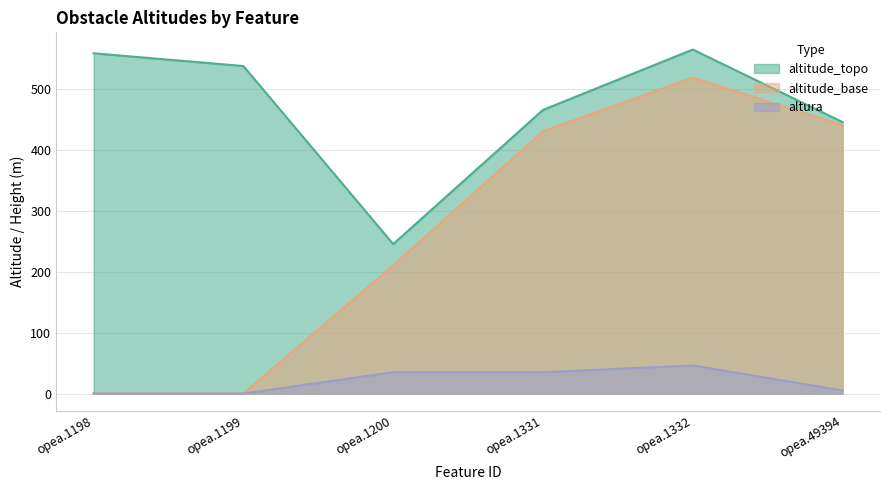

Rank the categories by altitude_topo value from highest to lowest.

opea.1332, opea.1198, opea.1199, opea.1331, opea.49394, opea.1200